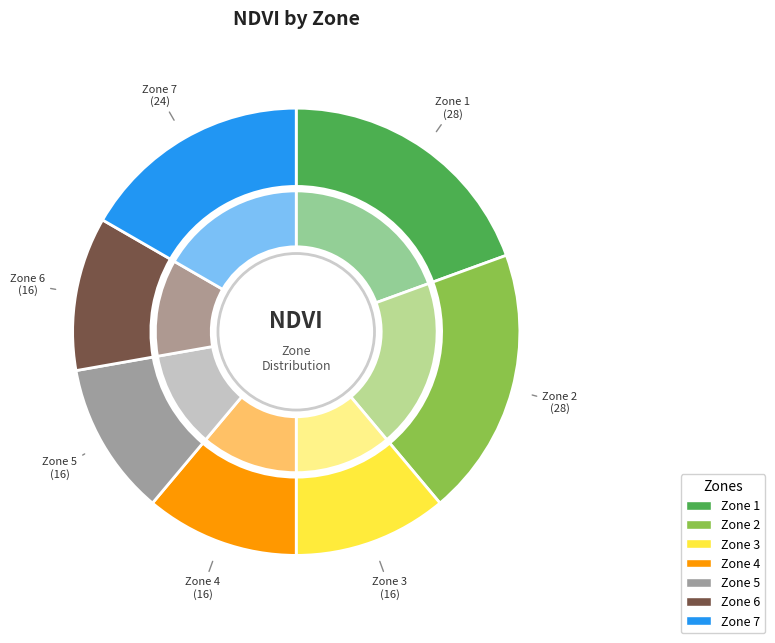

Rank the categories by value from highest to lowest.

Zone 1, Zone 2, Zone 7, Zone 3, Zone 4, Zone 5, Zone 6